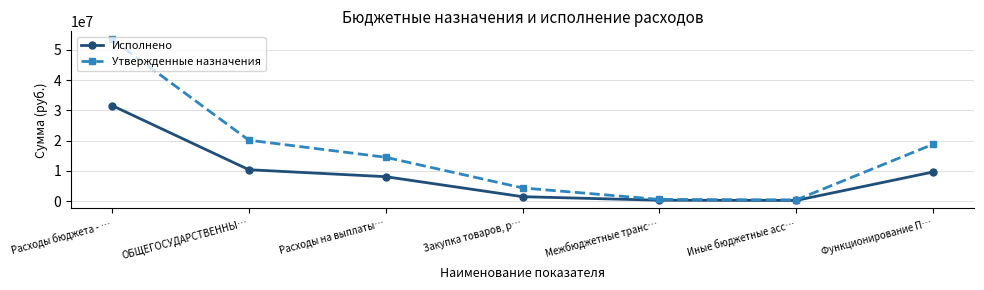

What is the label of the 7th point from the right?

Расходы бюджета - …